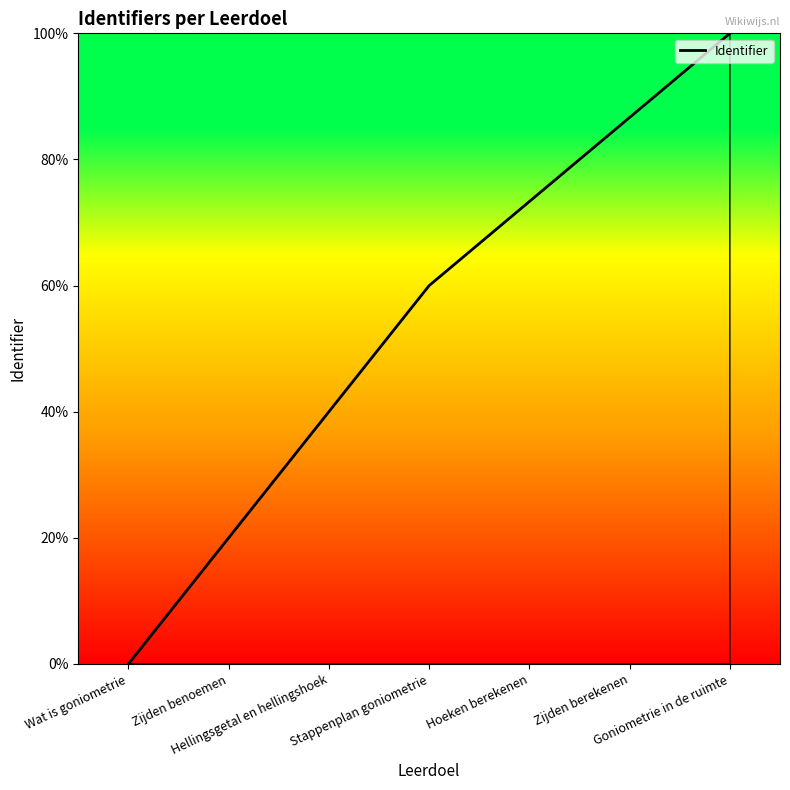

What is the greatest value displayed?

100.0